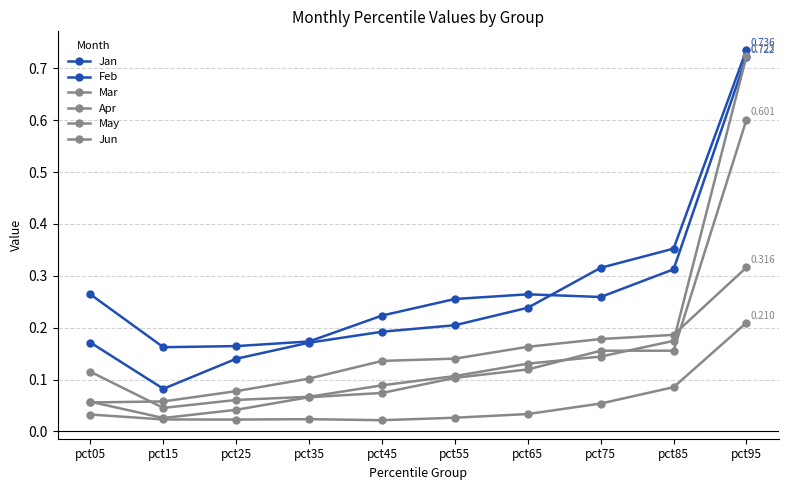

At which category is the sum across all series the highest?

pct95